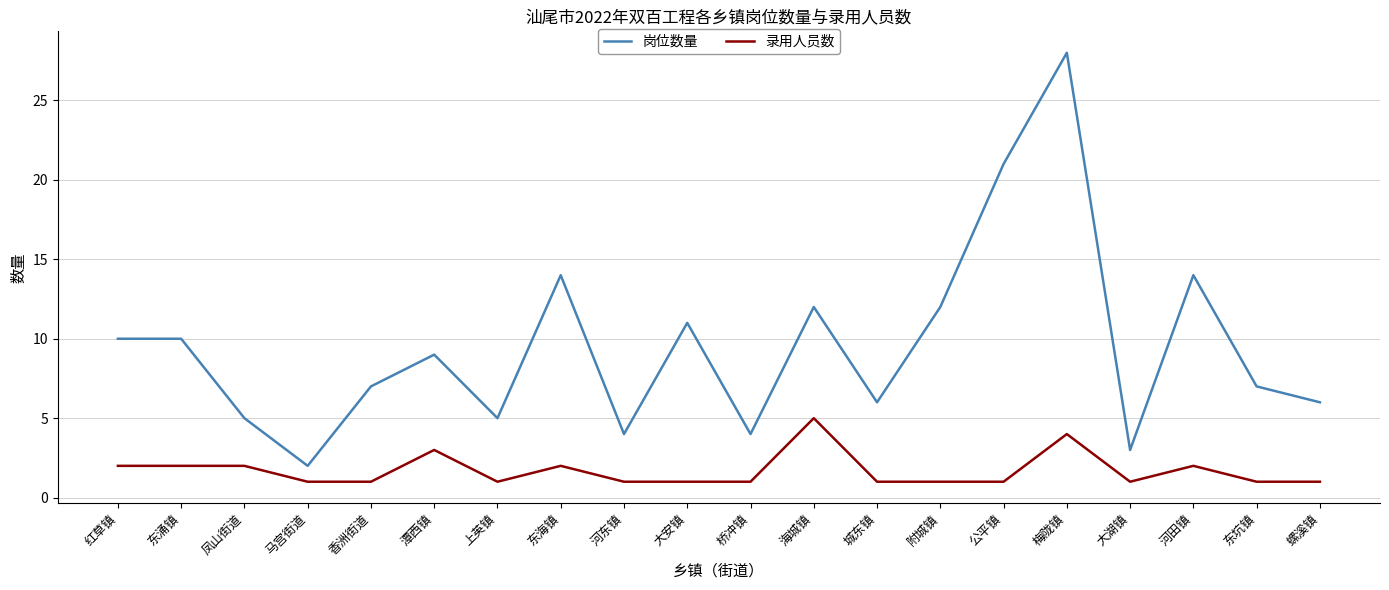

At which category is the sum across all series the highest?

梅陇镇